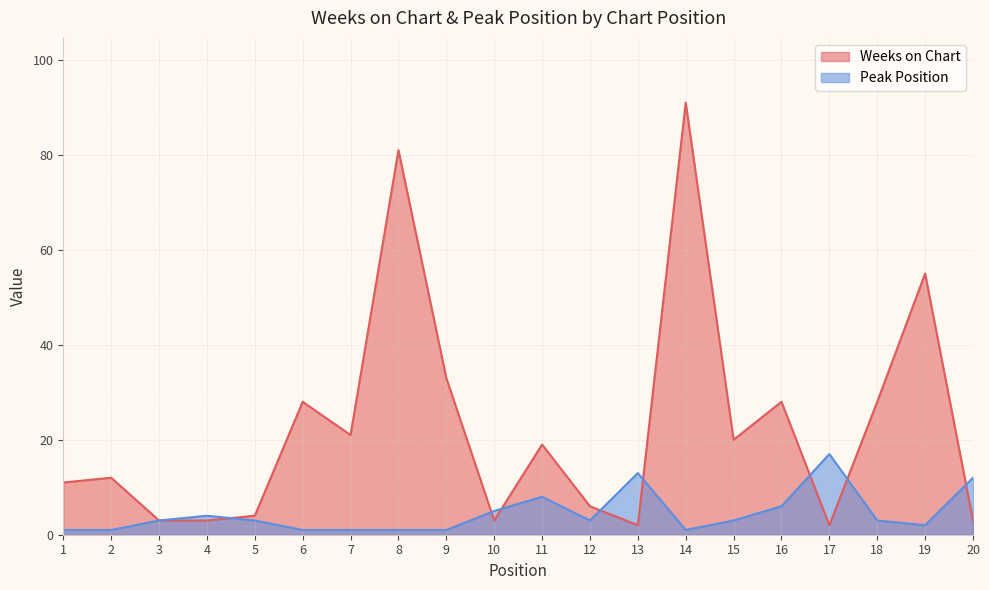

How many interior local peaks does the Weeks on Chart series have?

7